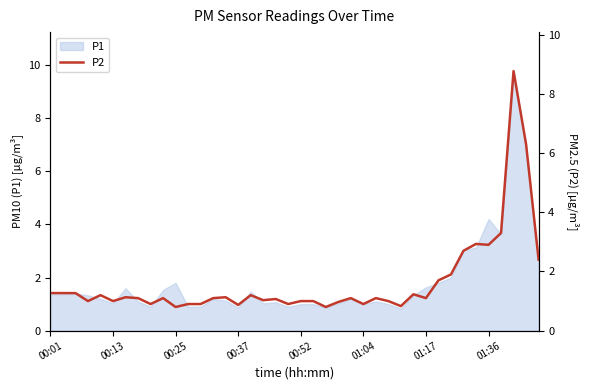

What is the maximum value shown in the chart?

8.8